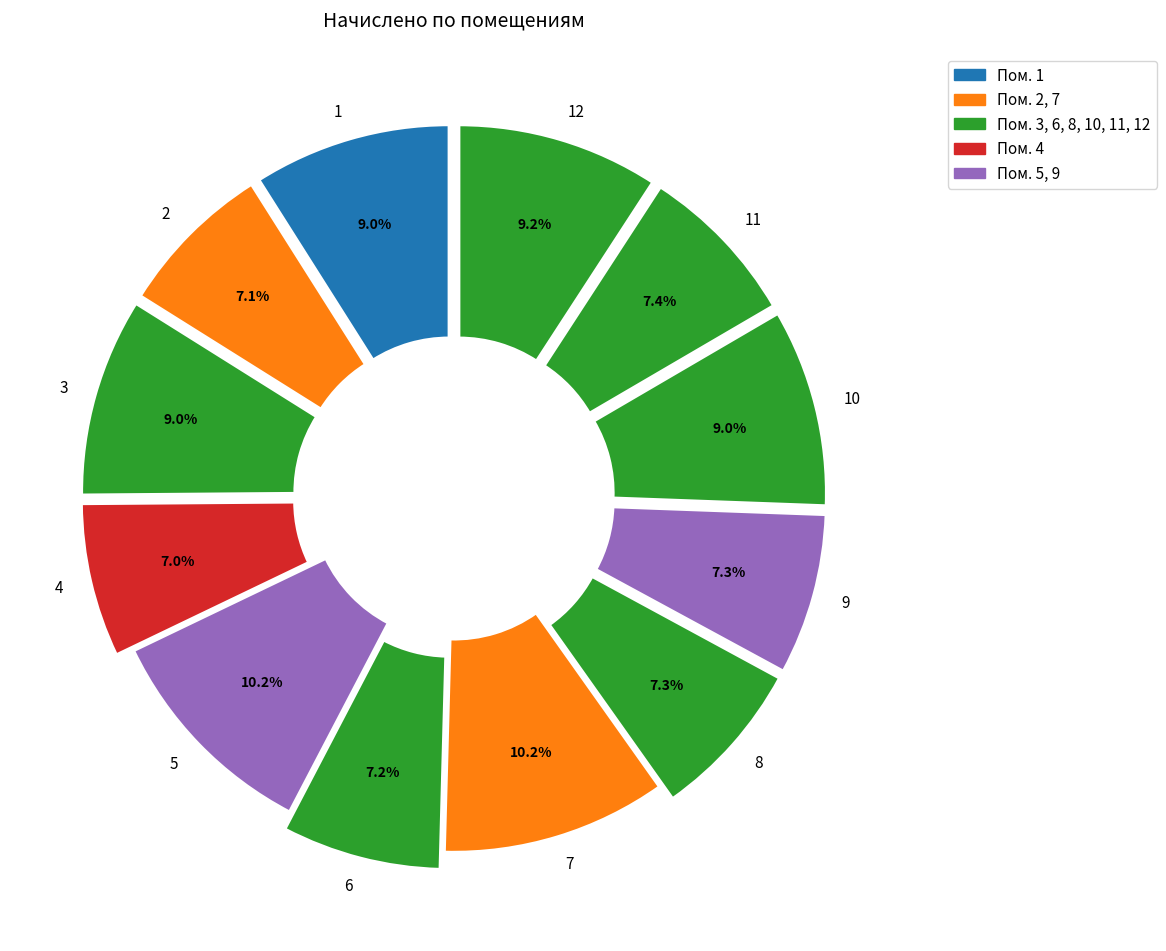

To the nearest percent, what portion does 2 represent?

7%